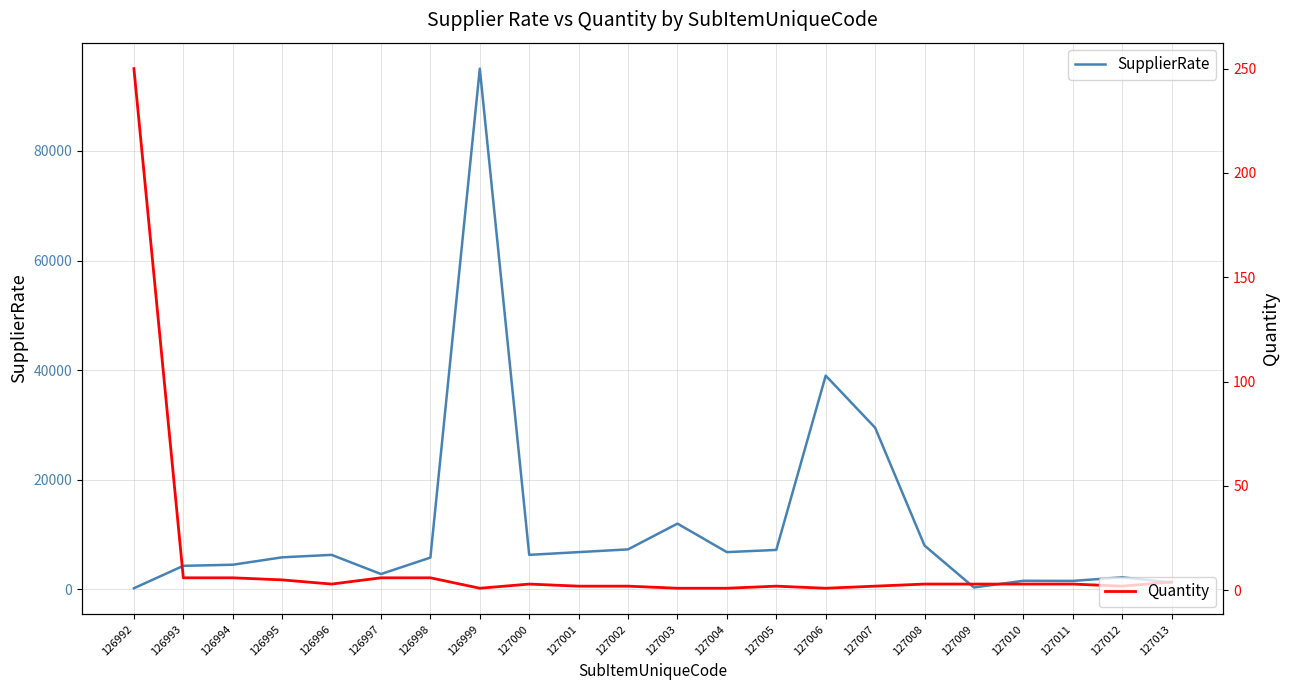

At which label does Quantity reach its peak?

126992